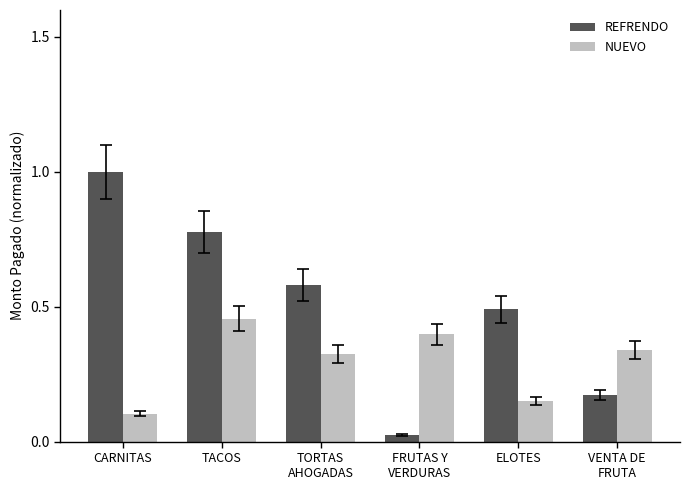

Is the value of NUEVO at CARNITAS greater than the value of REFRENDO at TORTAS
AHOGADAS?

No